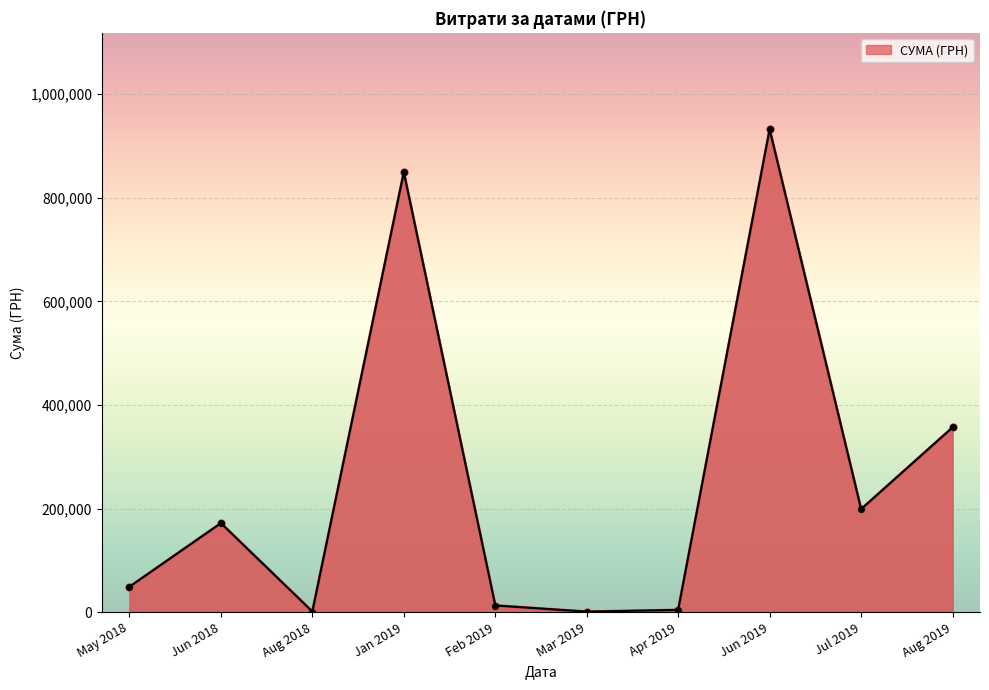

At which label is the value closest to 466616?

Aug 2019